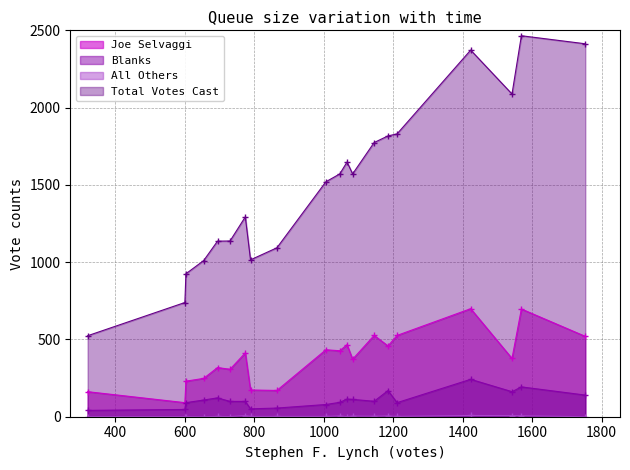

What is the highest value of the Total Votes Cast series?

2465